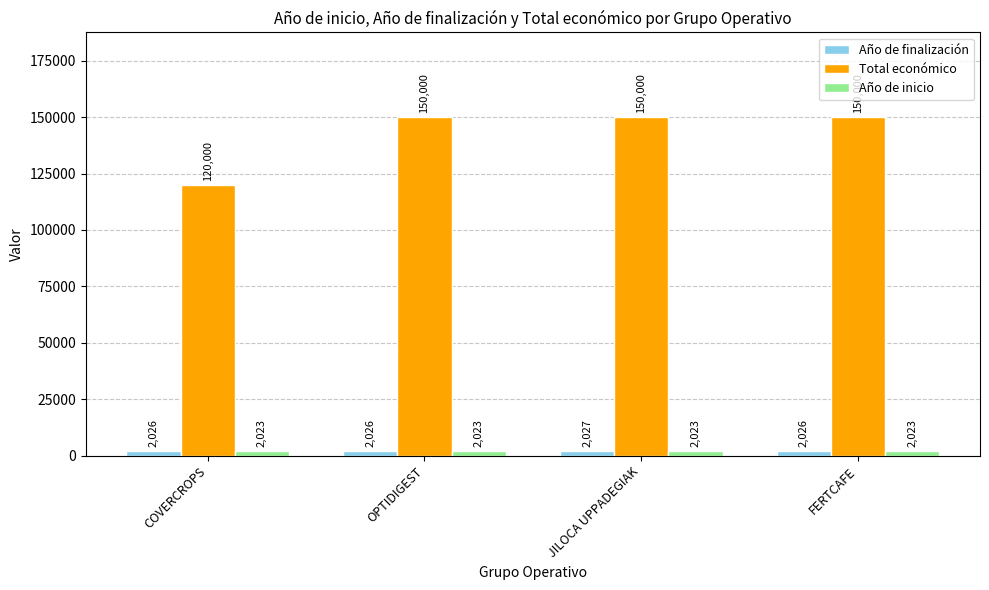

Does the chart contain stacked bars?

No